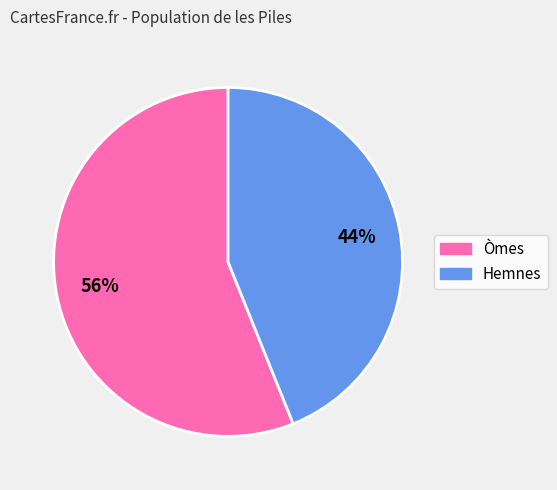

The Hemnes slice represents 38% of the pie. True or false?

False